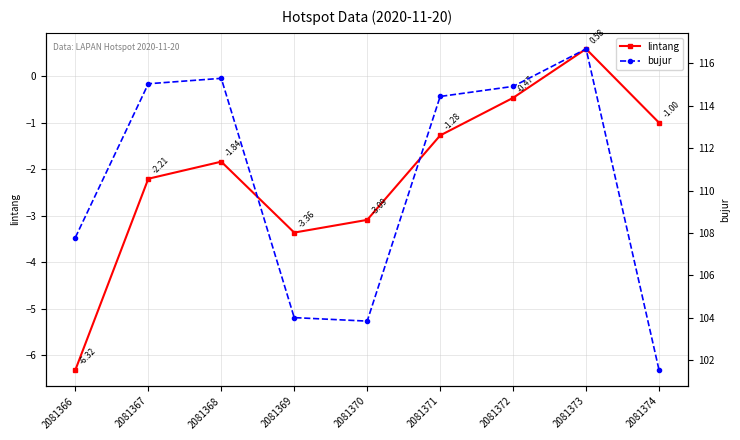

At which category is the sum across all series the highest?

2081373